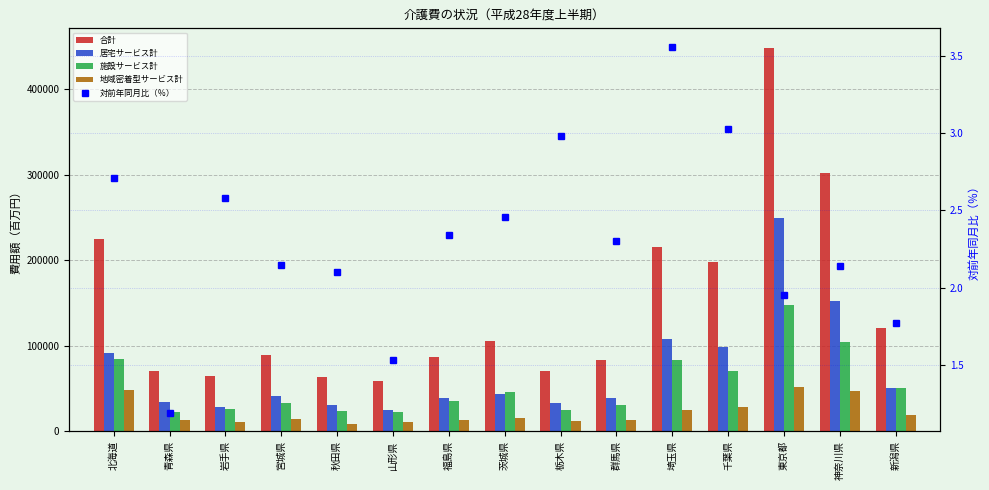

Which category has the lowest value in the 施設サービス計 series?

青森県